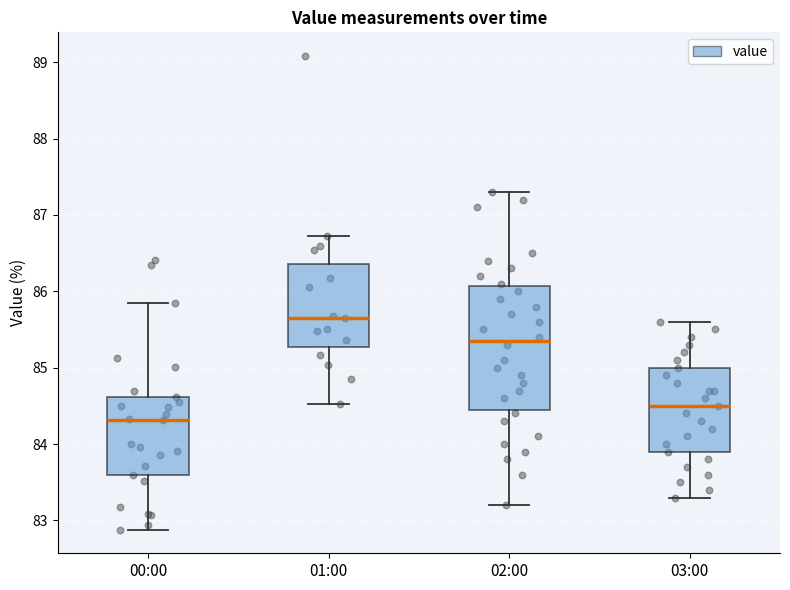

Which box has the lowest median line?

00:00